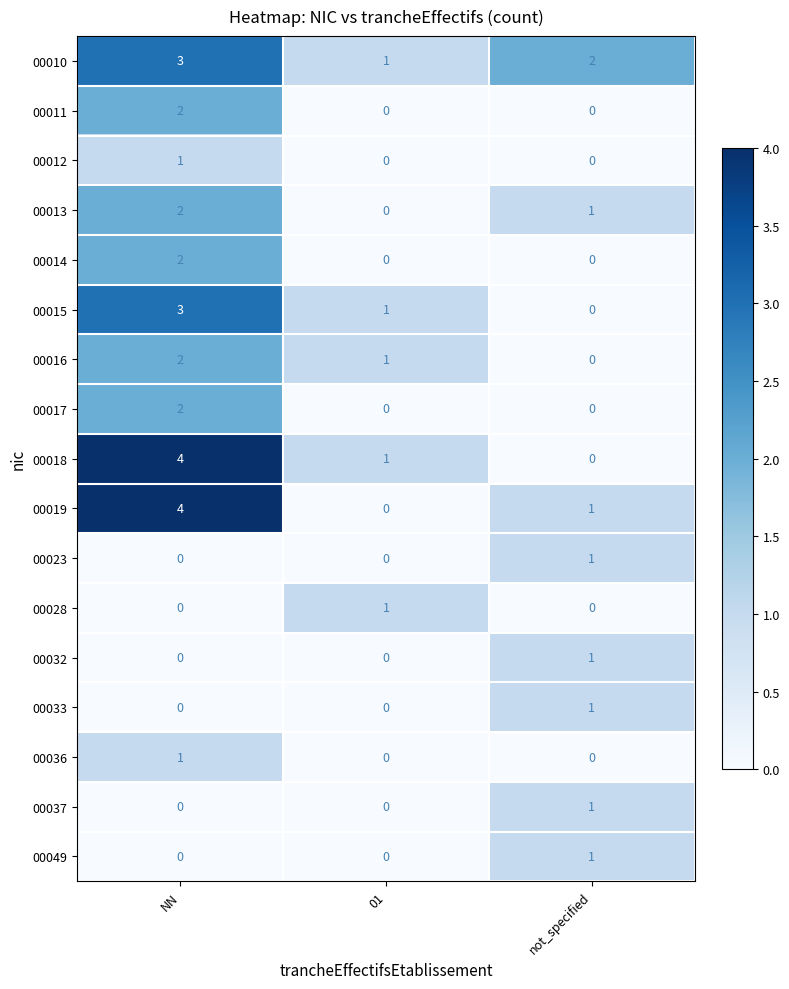

Rank the categories by 00019 value from highest to lowest.

NN, not_specified, 01